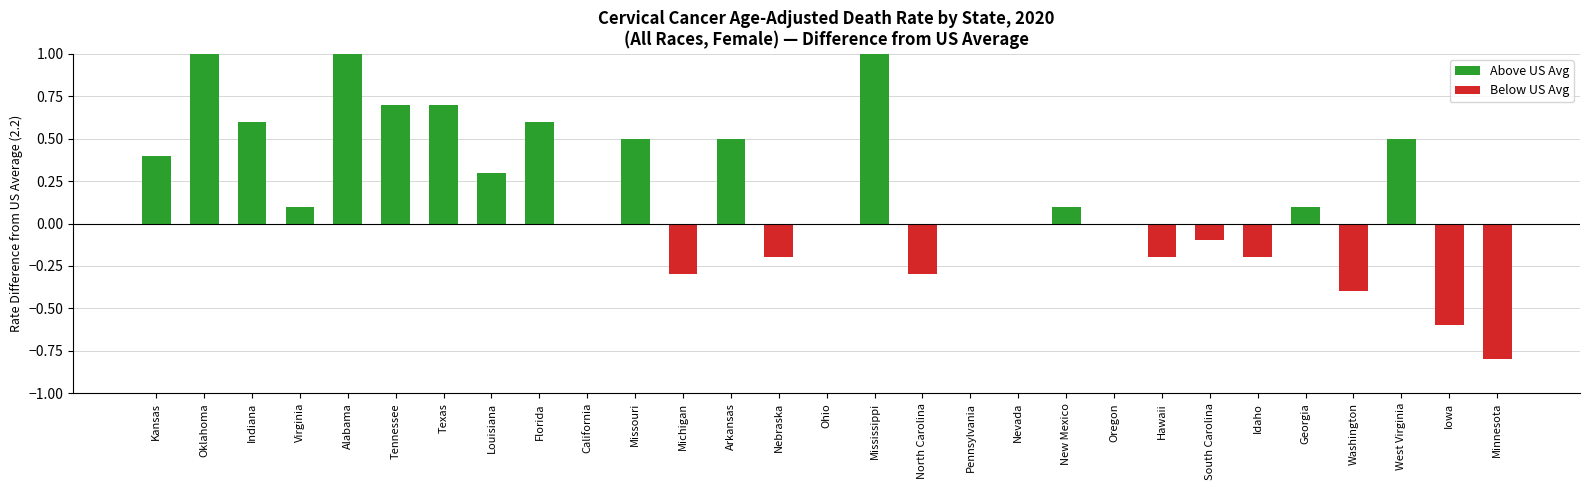

Which category has the highest value across all series?

Oklahoma